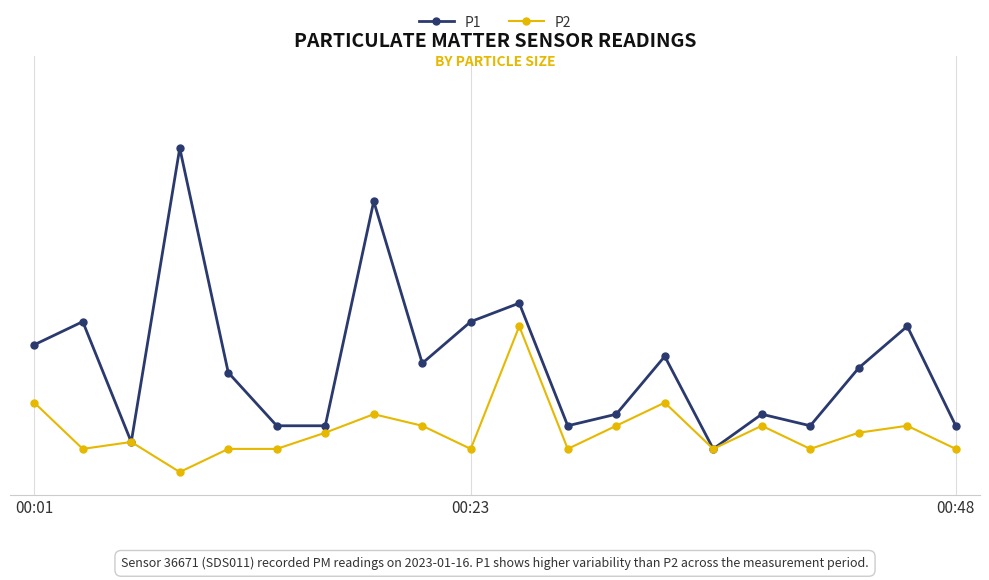

Is this an area chart (filled region under the line)?

No